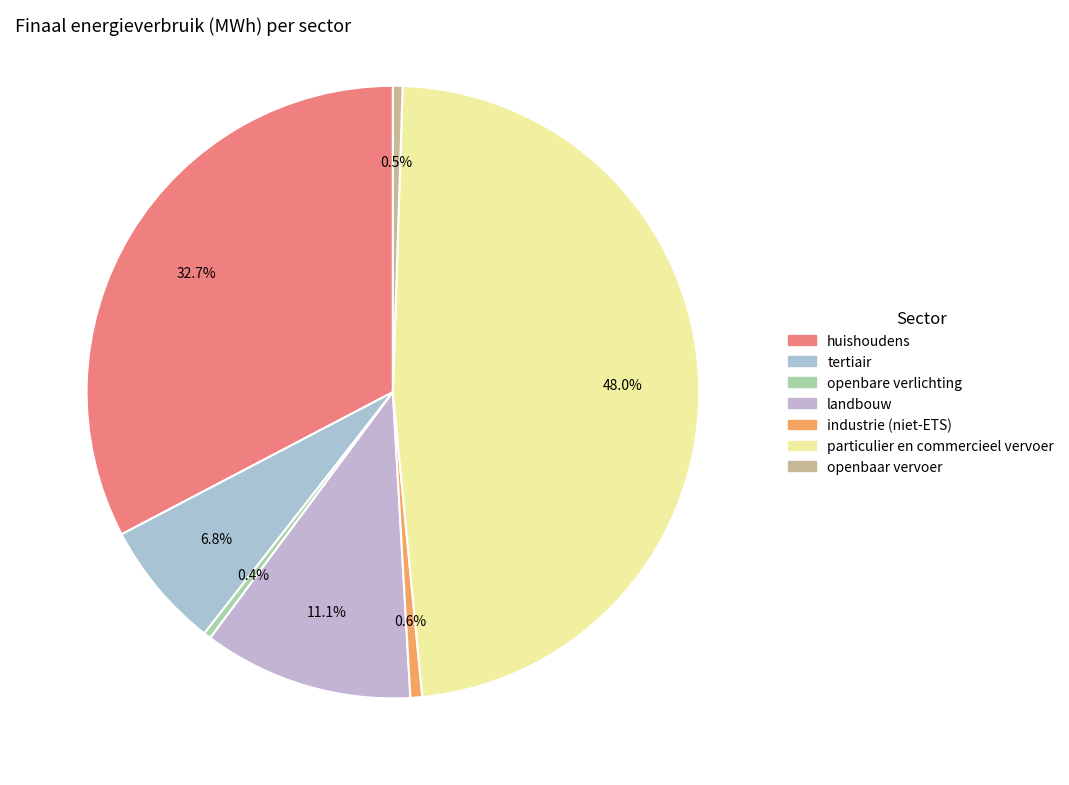

What is the change in value from openbare verlichting to openbaar vervoer?

+188.5